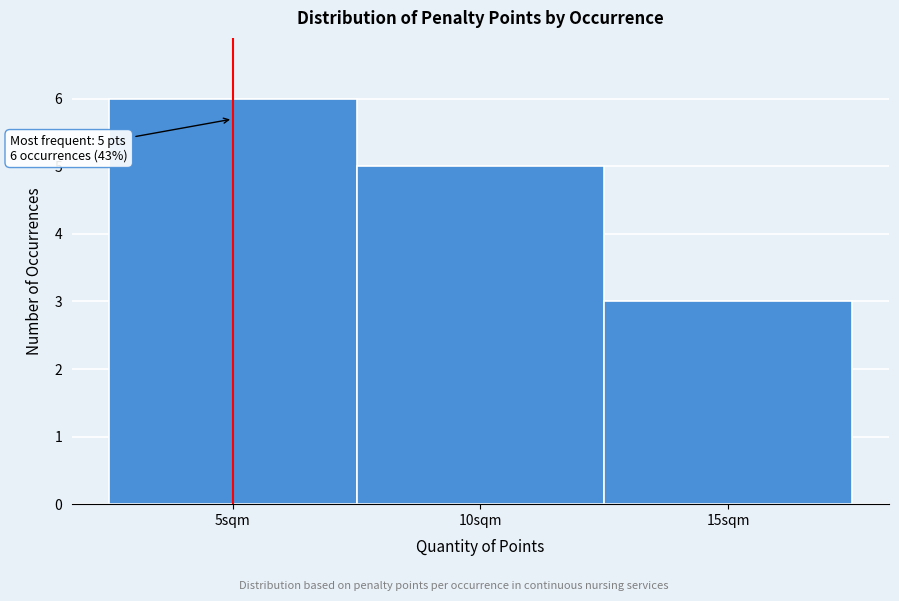

Which range on the x-axis has the tallest bar?

2.5 to 7.5